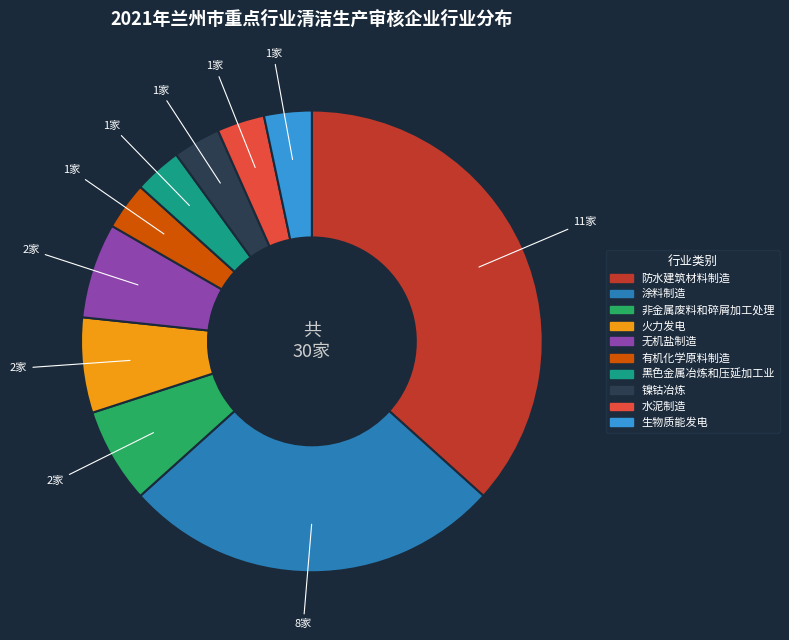

Is the sum of 水泥制造 and 有机化学原料制造 greater than half?

No